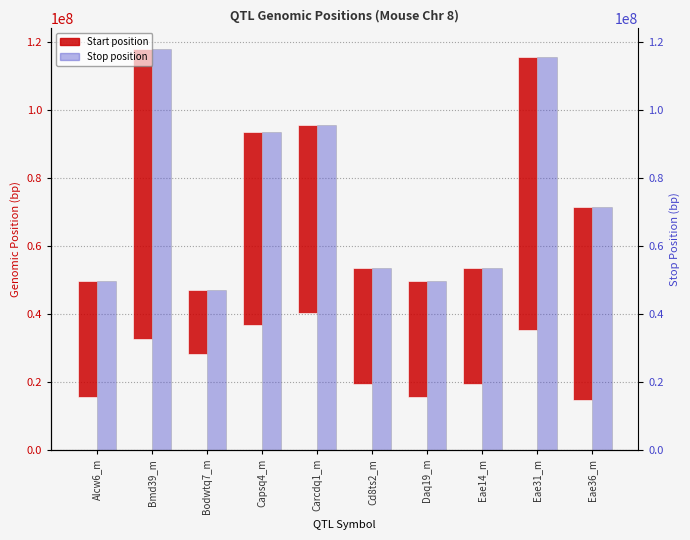

The value of Start at Eae31_m is 141592819. True or false?

False